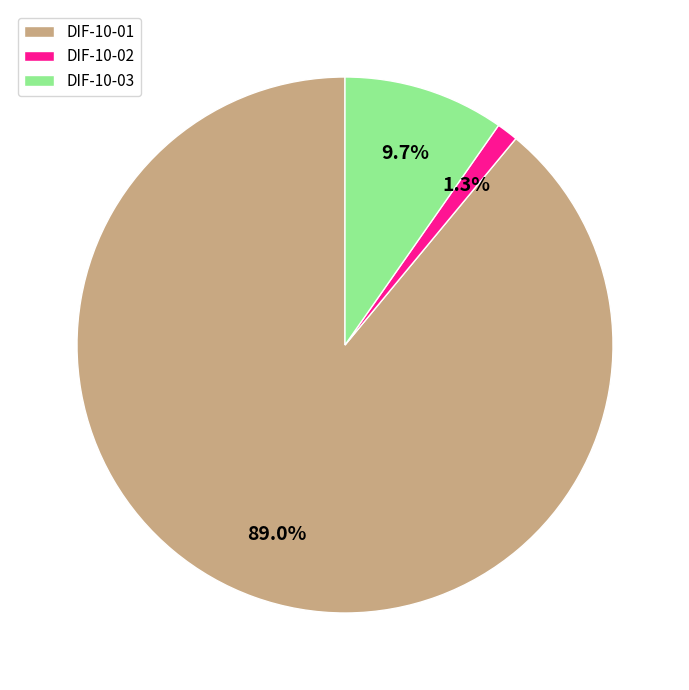

What percentage is the DIF-10-03 slice, to the nearest percent?

10%